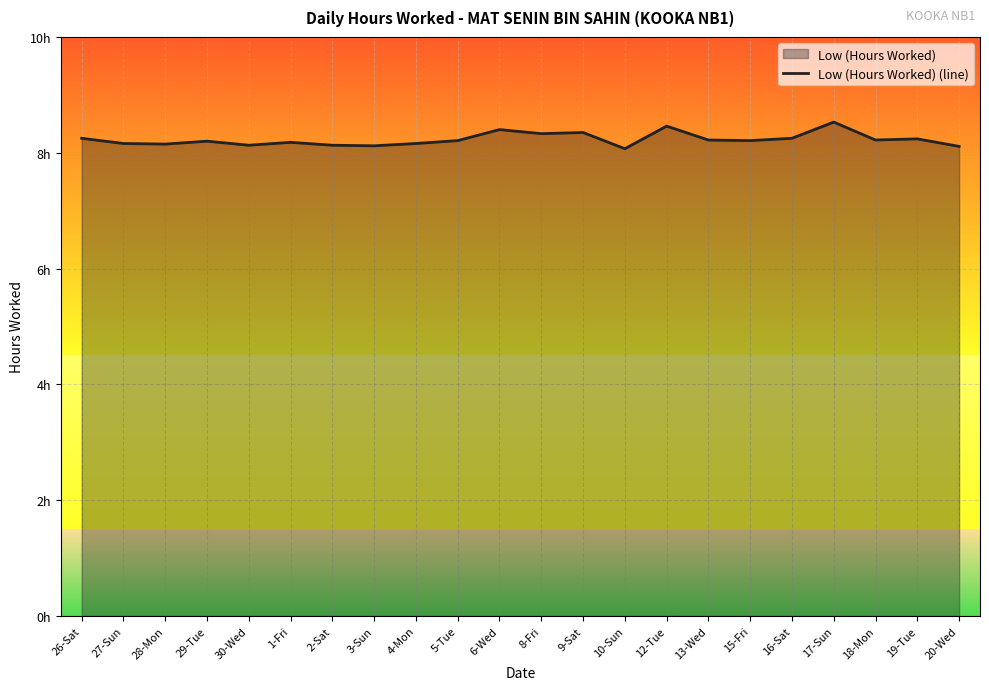

Which category has the highest value across all series?

17-Sun